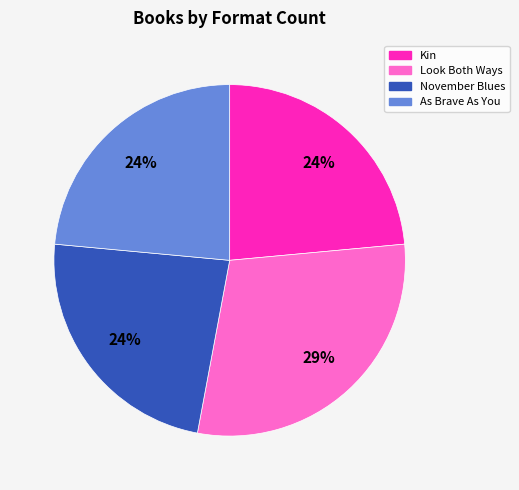

Does any single category account for the majority?

No